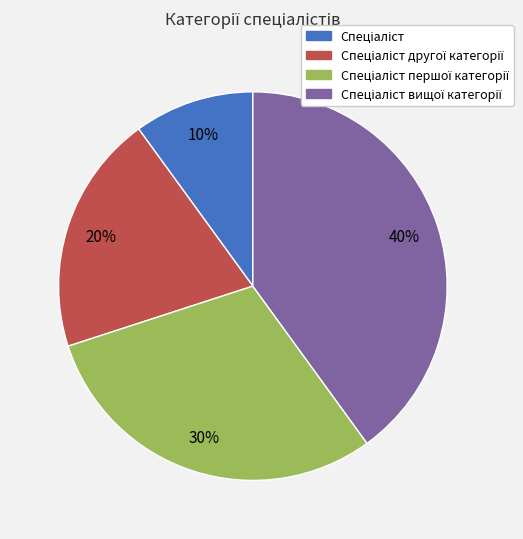

Does any single category account for the majority?

No